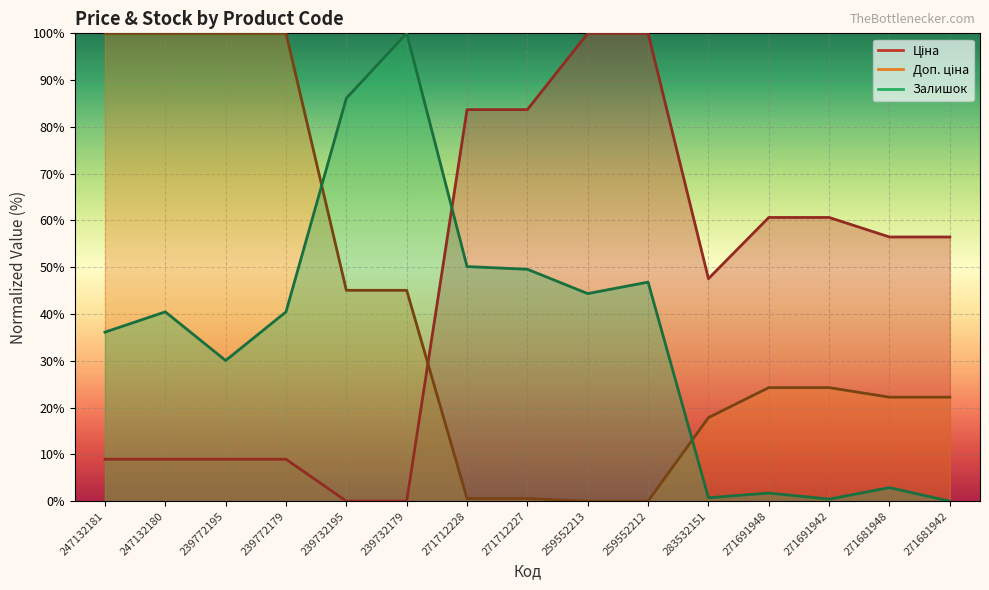

How many times do Залишок and Доп. ціна cross each other?

2